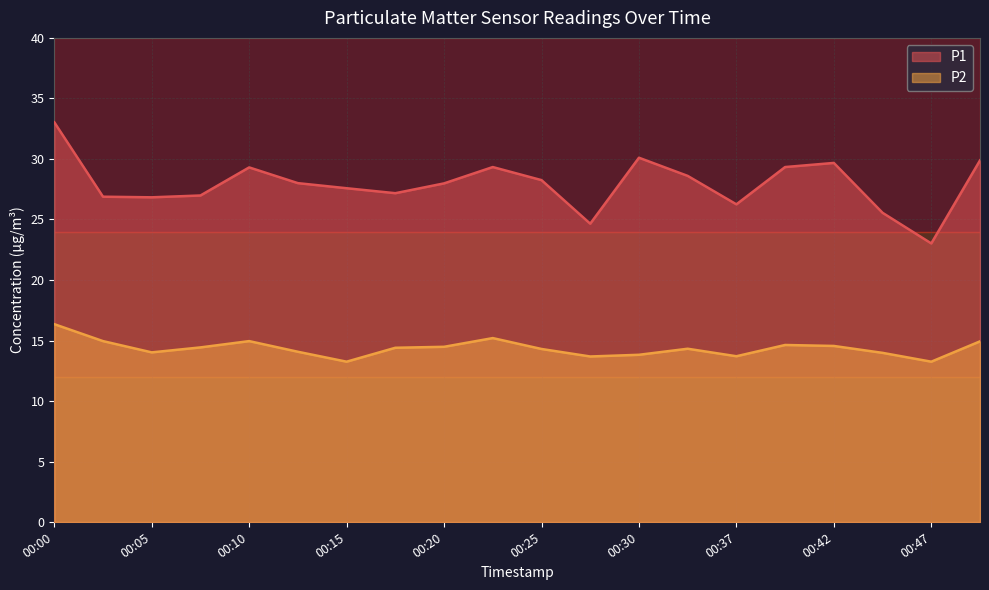

At how many categories does at least one series exceed 18?

20